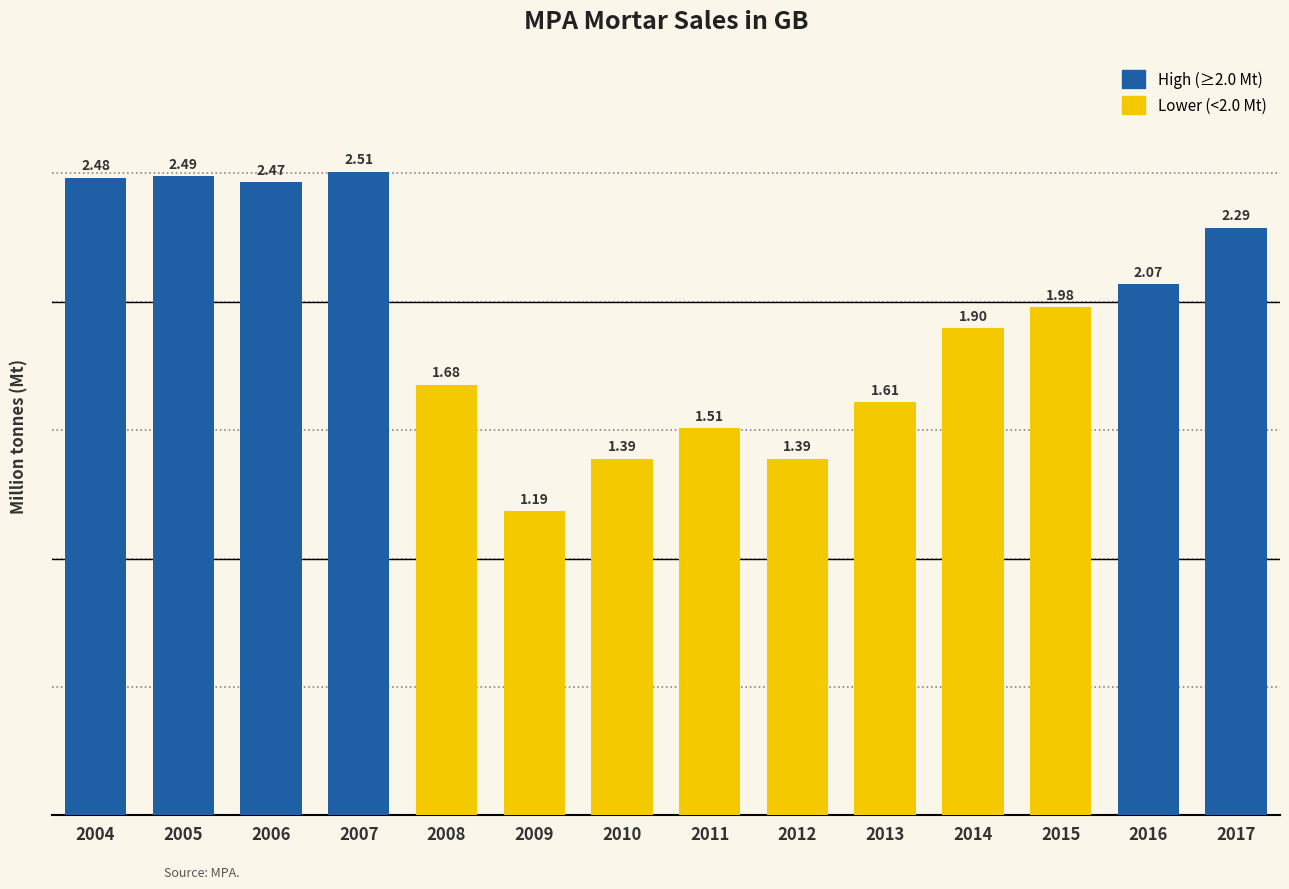

Where is the data nearest to the value 1?

2009